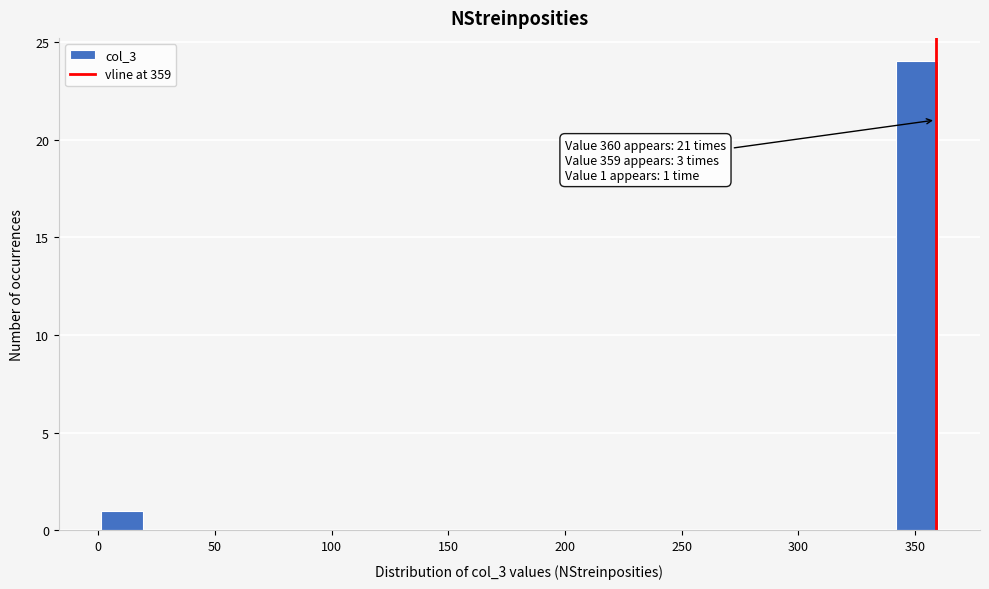

Read against the x-axis, roughly where is the centre of the tallest bar?

350